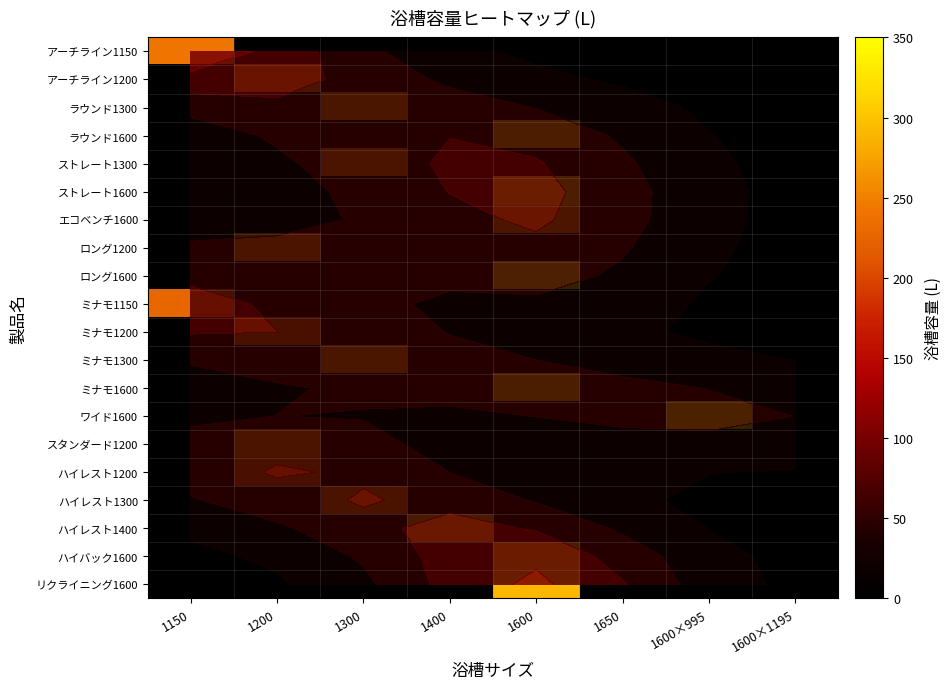

List the series in order of their peak value, highest first.

ワイド1600, ロング1600, ミナモ1600, ストレート1600, ラウンド1600, リクライニング1600, ハイバック1600, ハイレスト1400, ラウンド1300, ミナモ1300, エコベンチ1600, アーチライン1200, ストレート1300, ロング1200, スタンダード1200, ハイレスト1300, アーチライン1150, ミナモ1200, ハイレスト1200, ミナモ1150